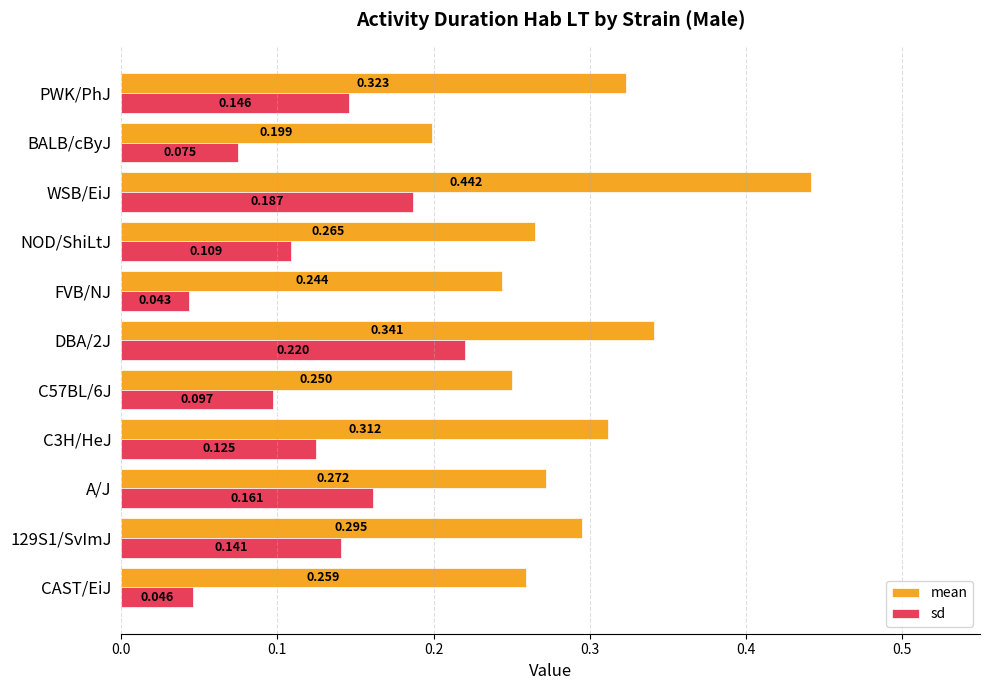

At which label is mean closest to 0?

BALB/cByJ